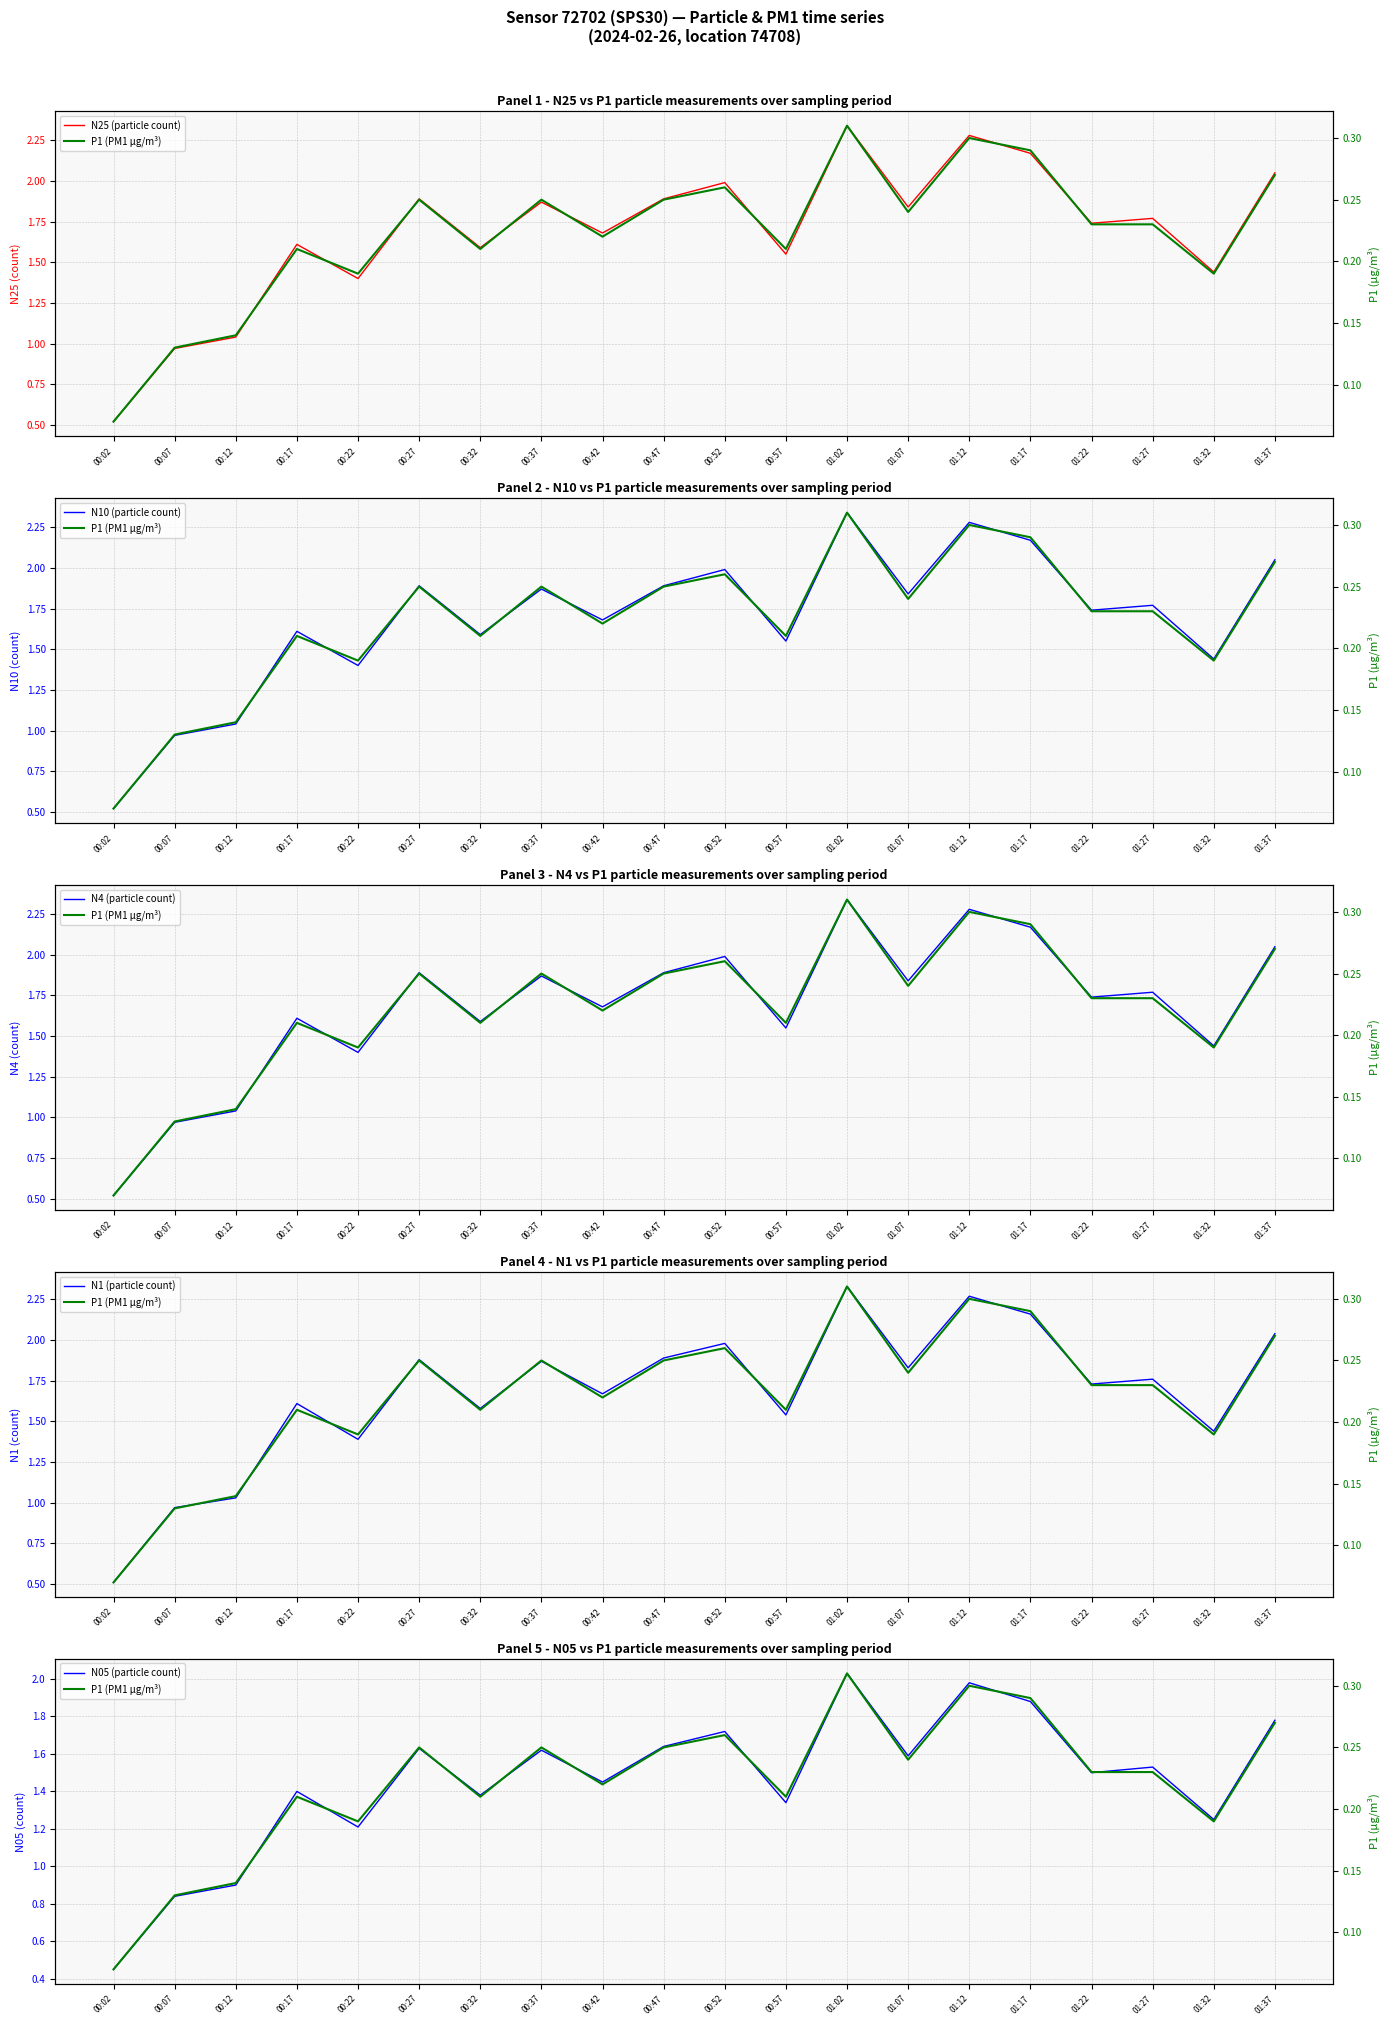

Between 00:57 and 01:37, which is larger?

01:37